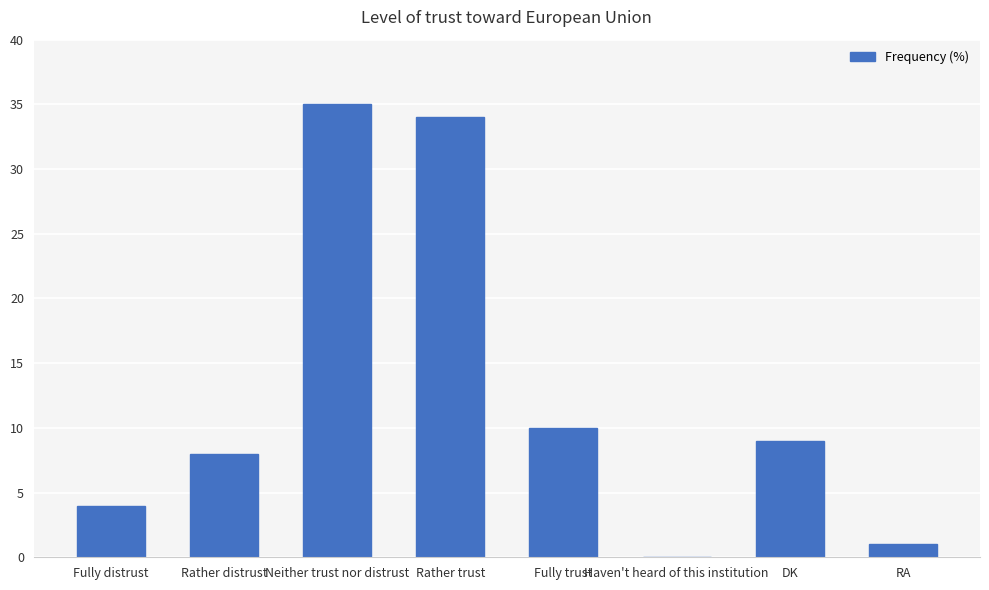

Between Neither trust nor distrust and Fully trust, which is larger?

Neither trust nor distrust